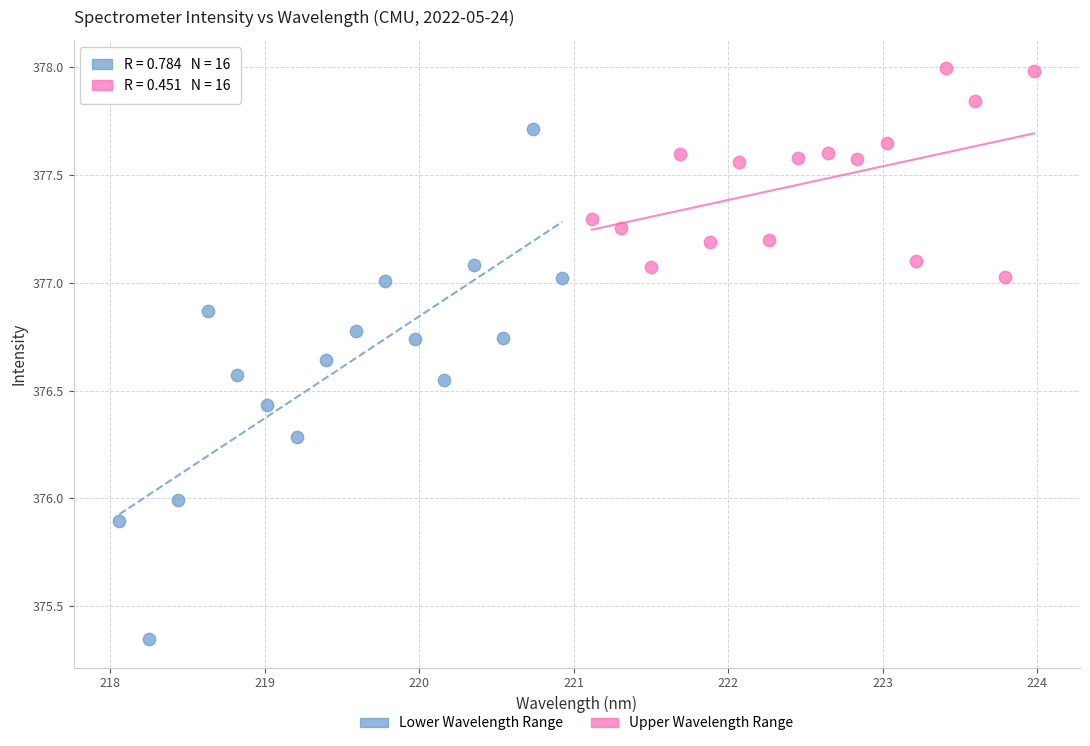

Which series has the widest spread of Y values?

Lower Wavelength Range